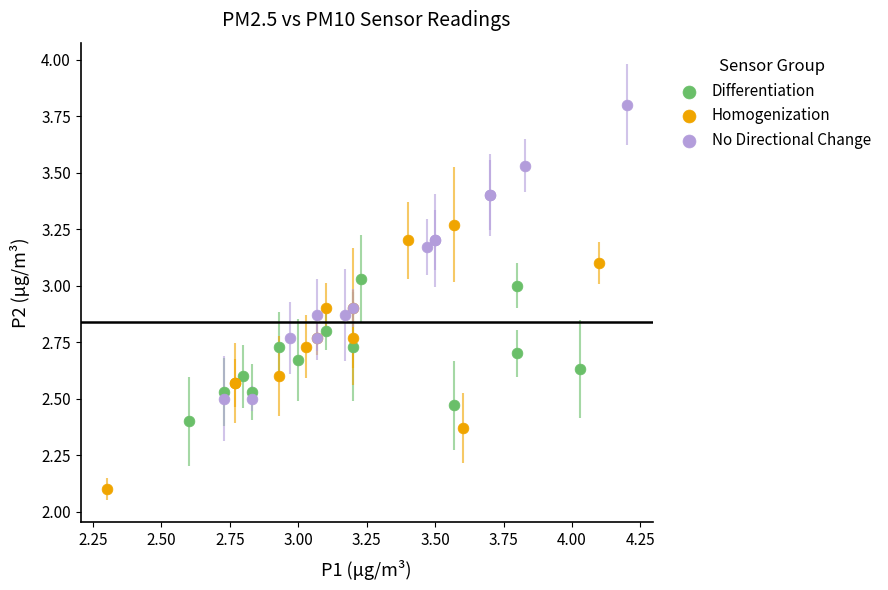

Which series contains the lowest Y value?

Homogenization